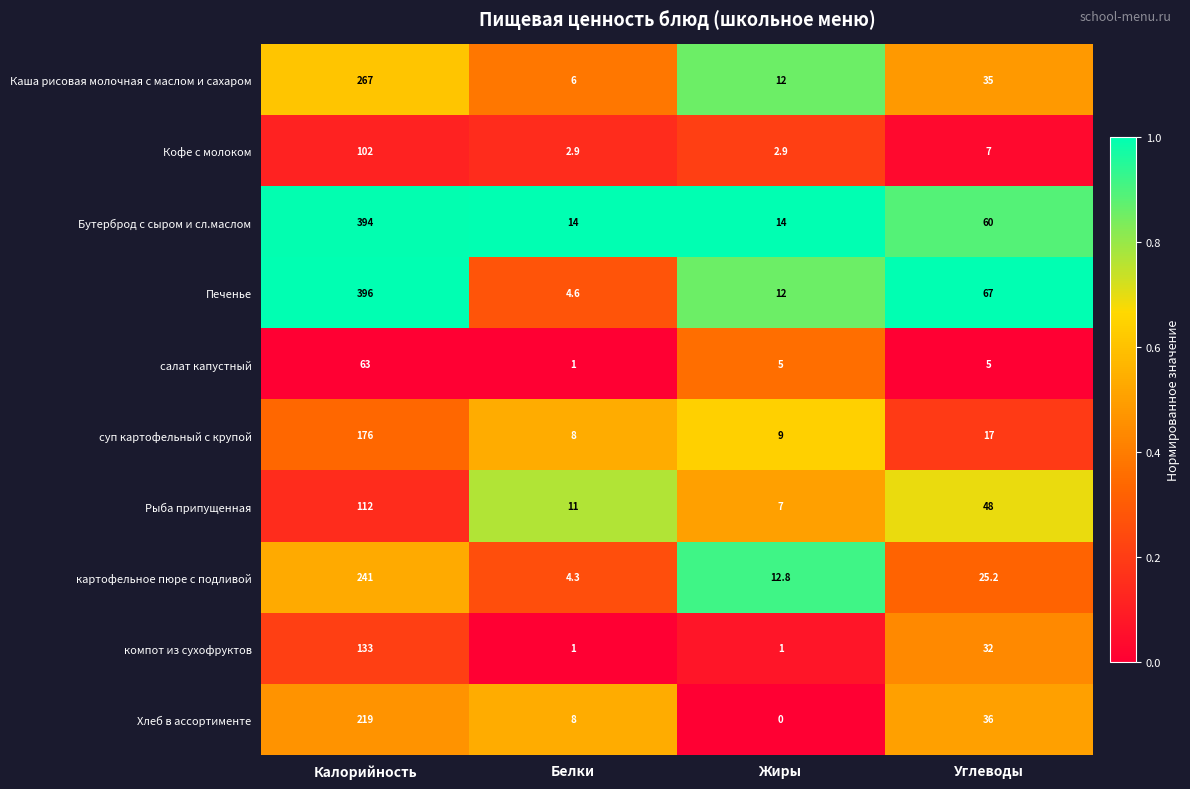

At which category does the chart reach its minimum across all series?

Жиры